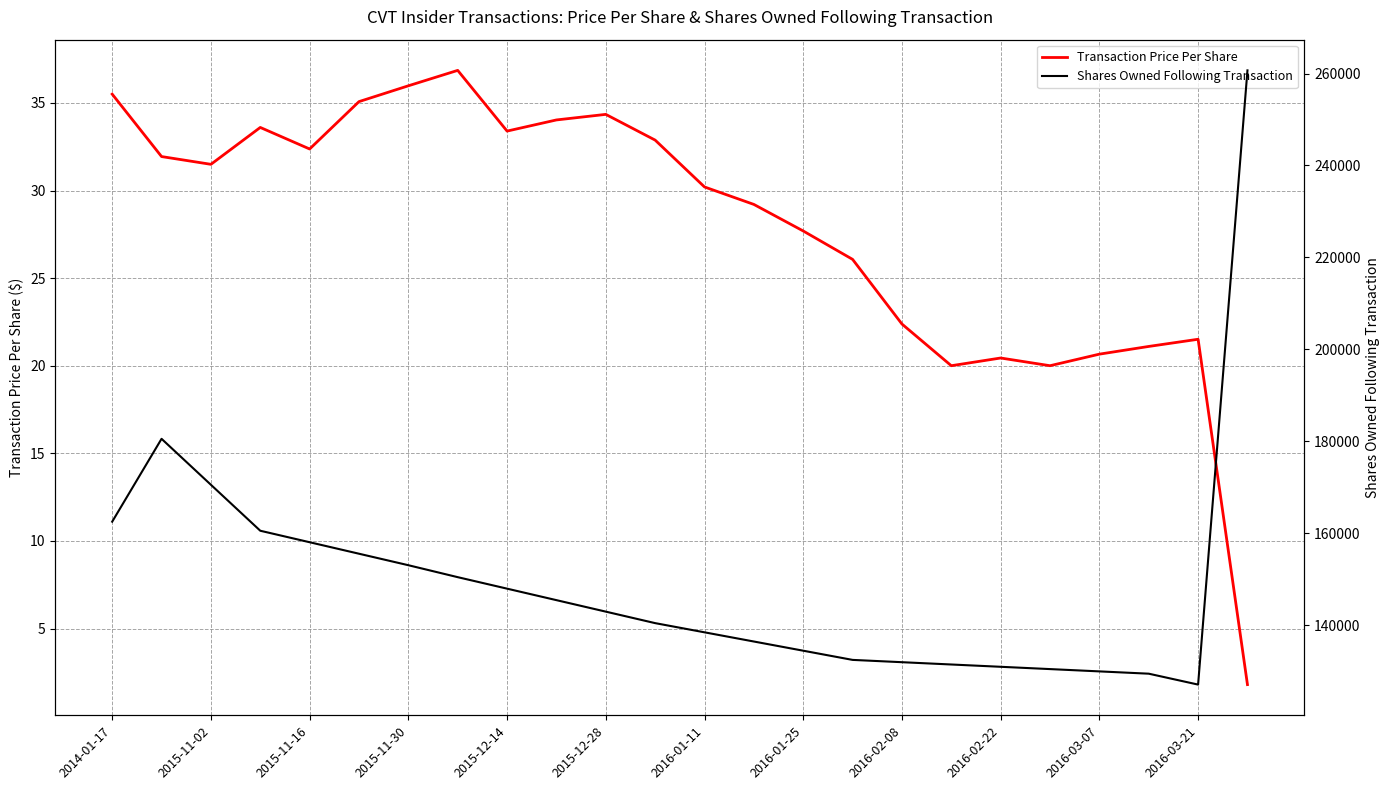

How many lines are shown in the chart?

2